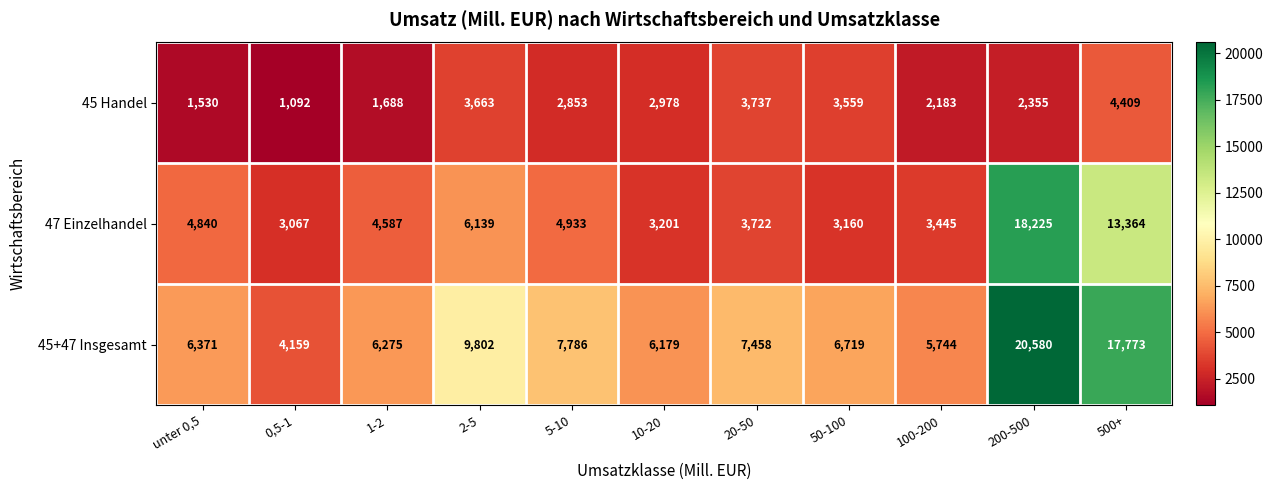

At how many categories does at least one series exceed 10552?

2